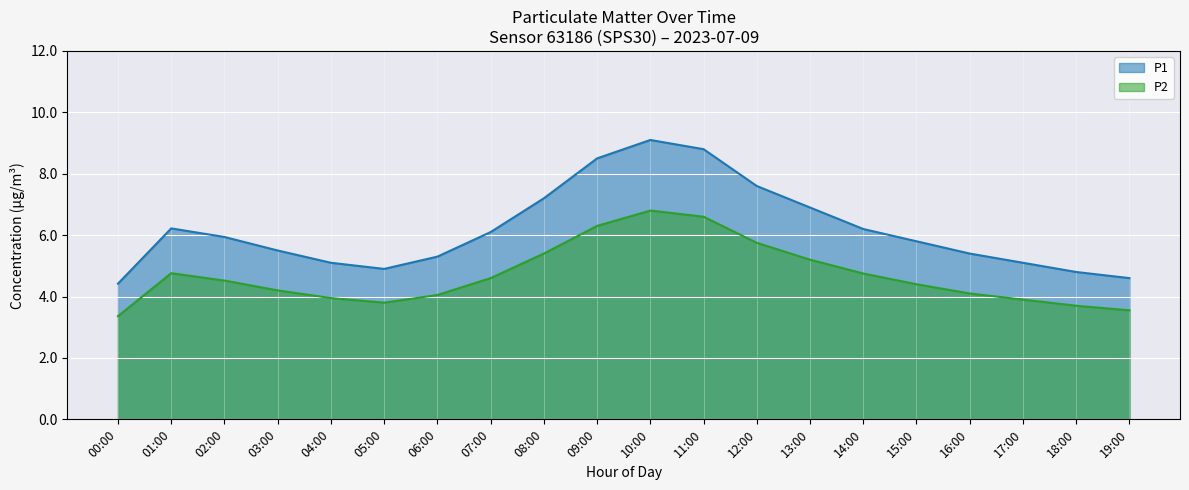

Which series changed the most between 01:00 and 06:00?

P1